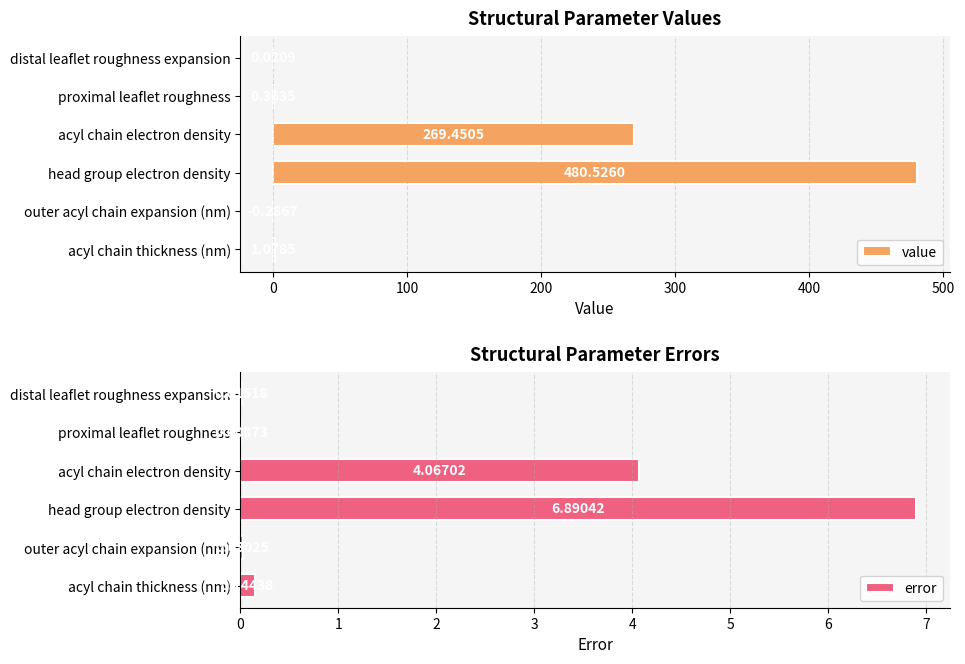

At how many categories does at least one series exceed 417?

1